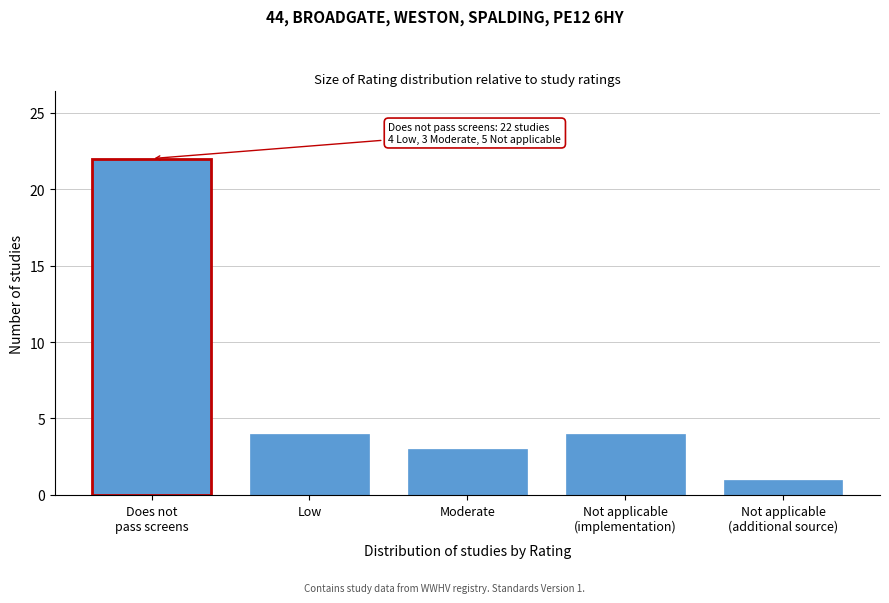

Reading right to left, transcribe all the data shown in this chart.

1	4	3	4	22